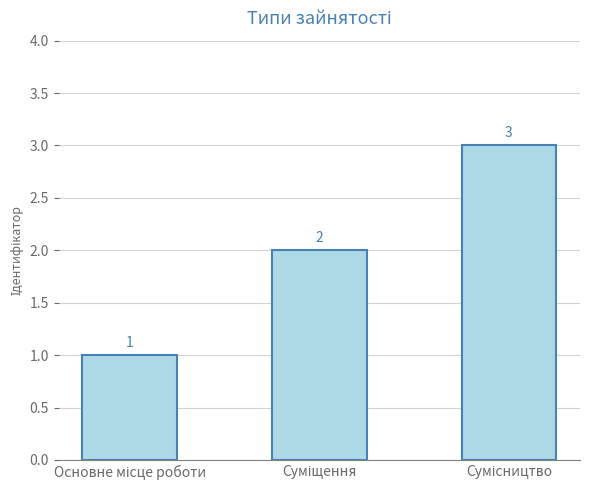

Reading left to right, transcribe all the data shown in this chart.

1	2	3